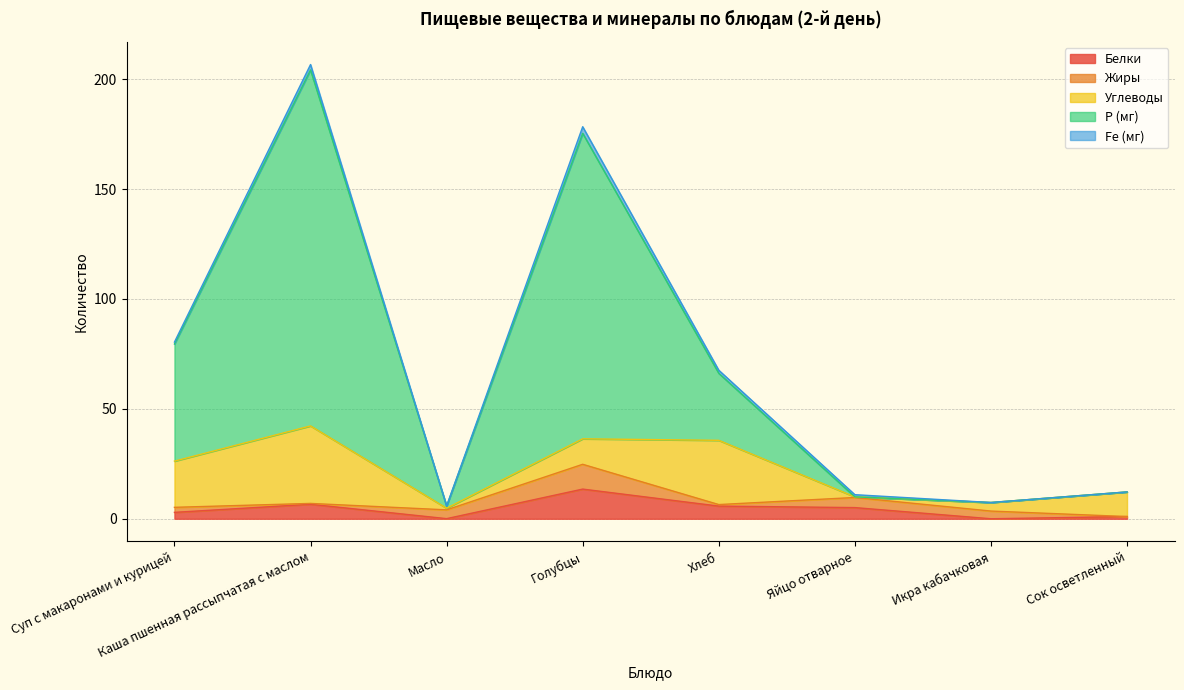

Which series changed the most between Каша пшенная рассыпчатая с маслом and Хлеб?

Р (мг)